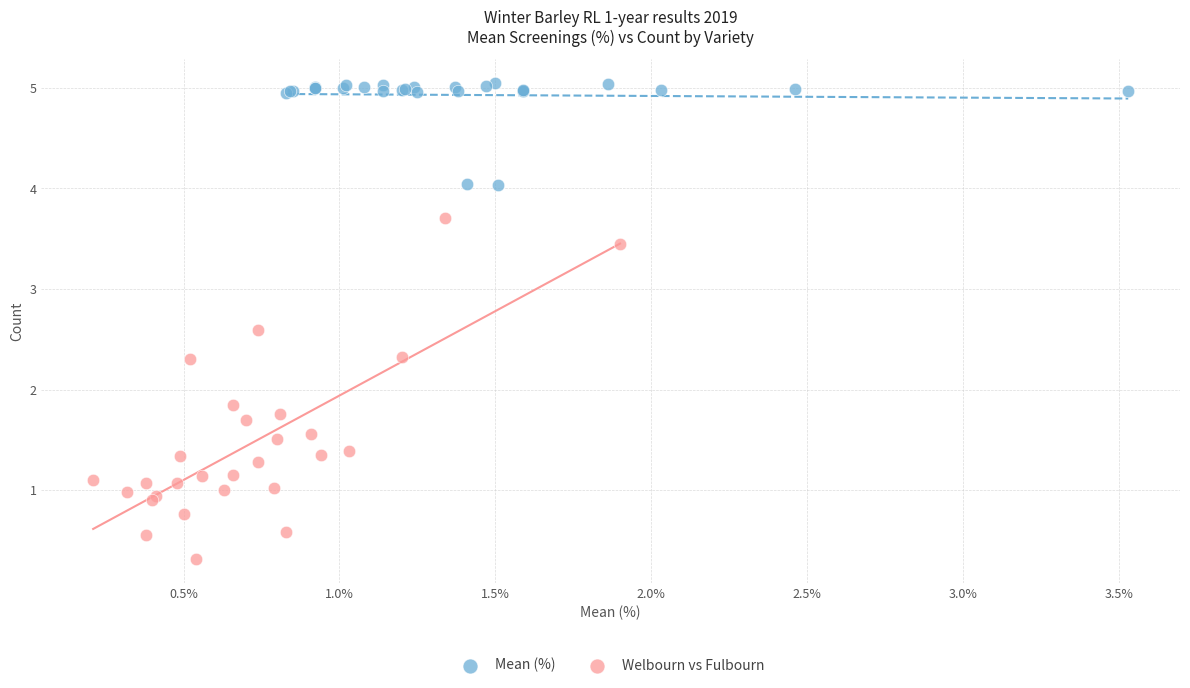

Which series contains the highest Y value?

Mean (%)